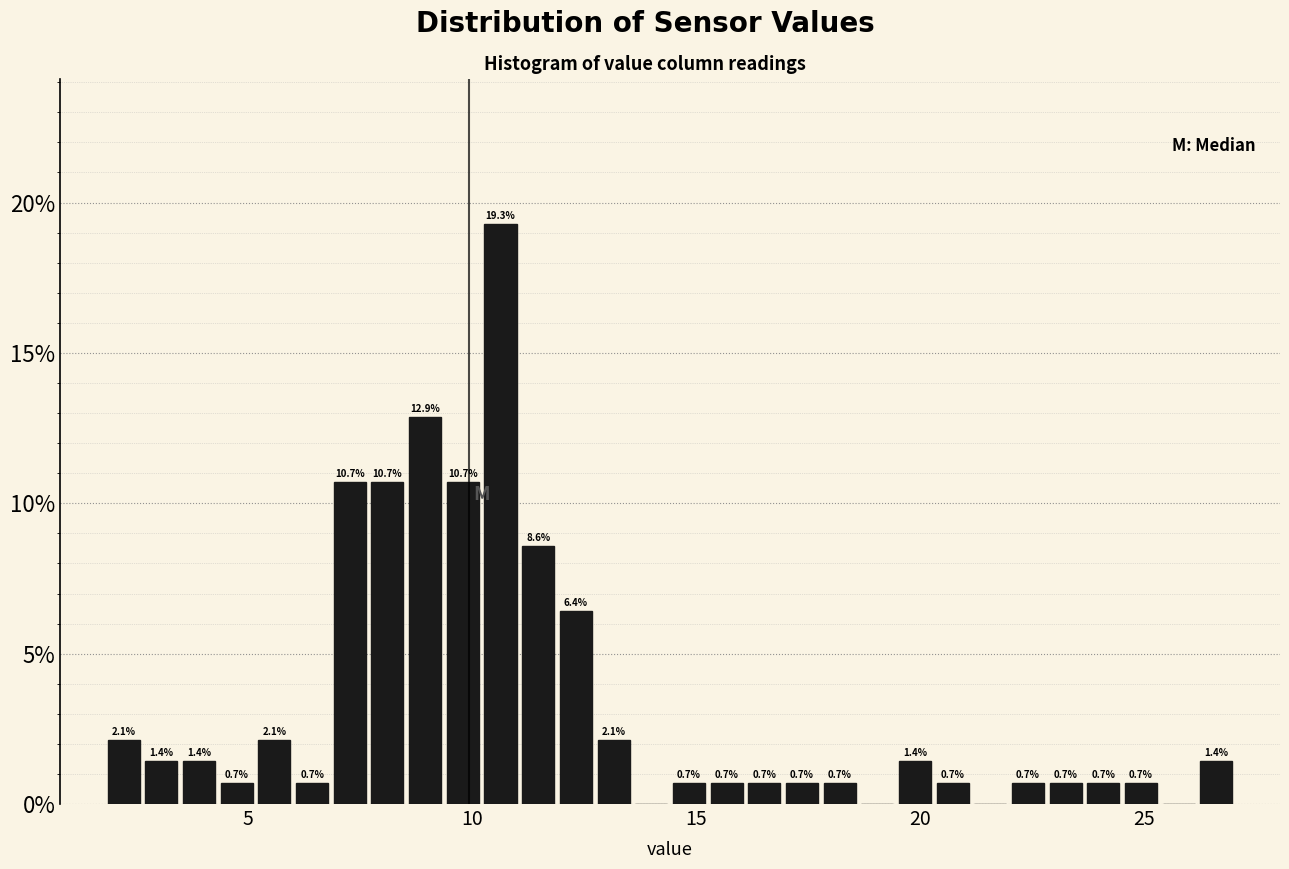

Read against the x-axis, roughly where is the centre of the tallest bar?

10.5